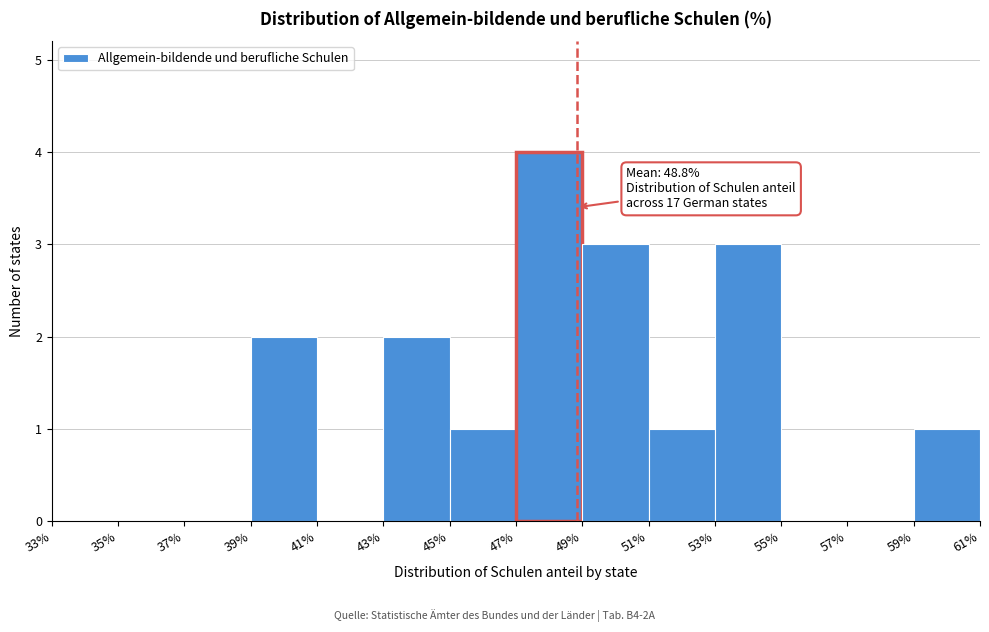

Over which range of the x-axis is the bar tallest?

47% to 49%